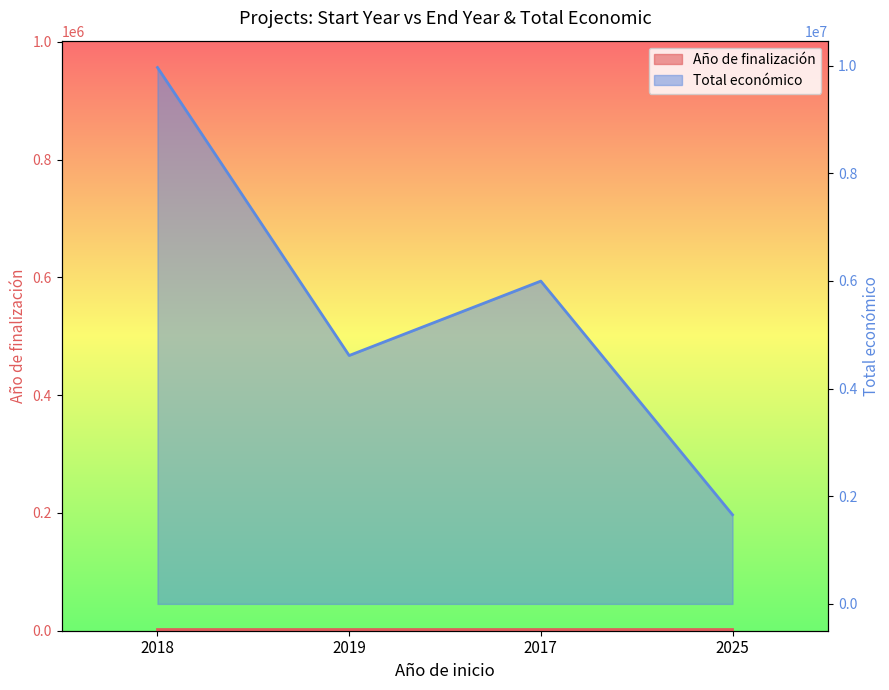

Is the value of Año de finalización at 2025 greater than the value of Total económico at 2017?

No